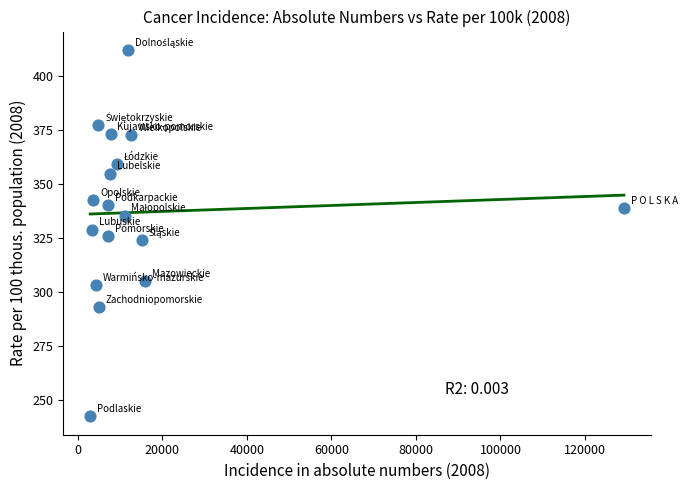

What is the range of X values (max minus min)?

126335.0